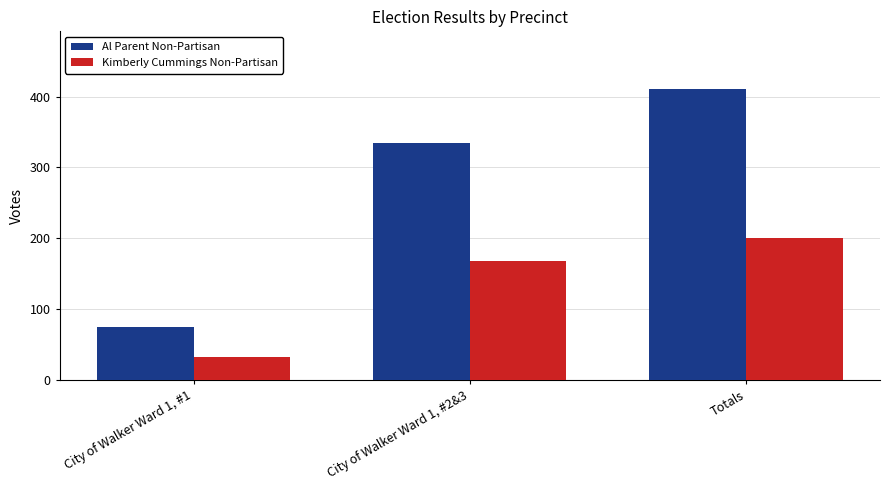

At how many categories does at least one series exceed 203?

2